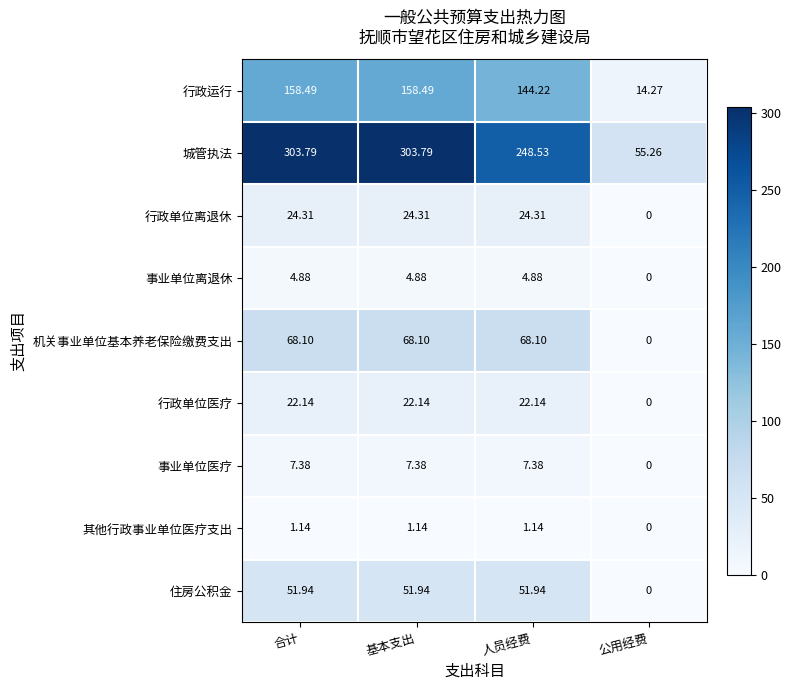

Which category has the lowest value across all series?

公用经费